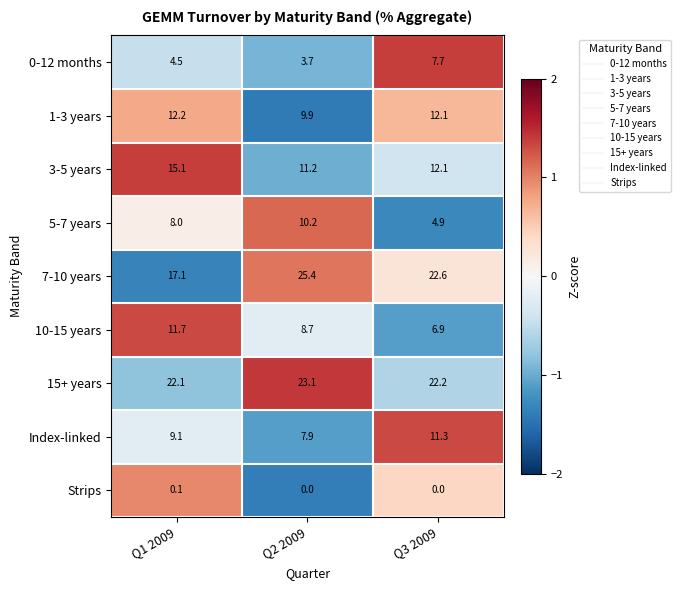

Which series has the largest total across all categories?

15+ years